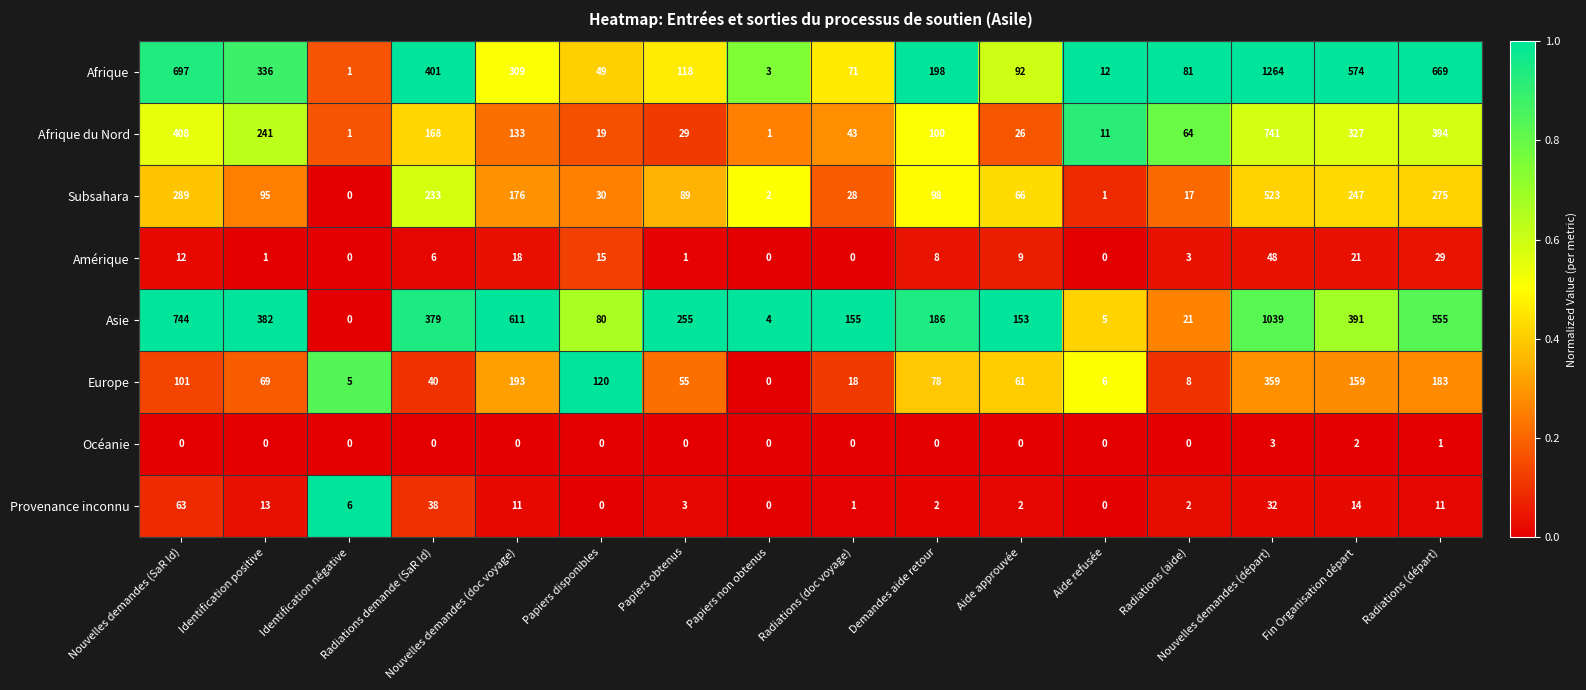

Which series has the largest range (max minus min)?

Afrique